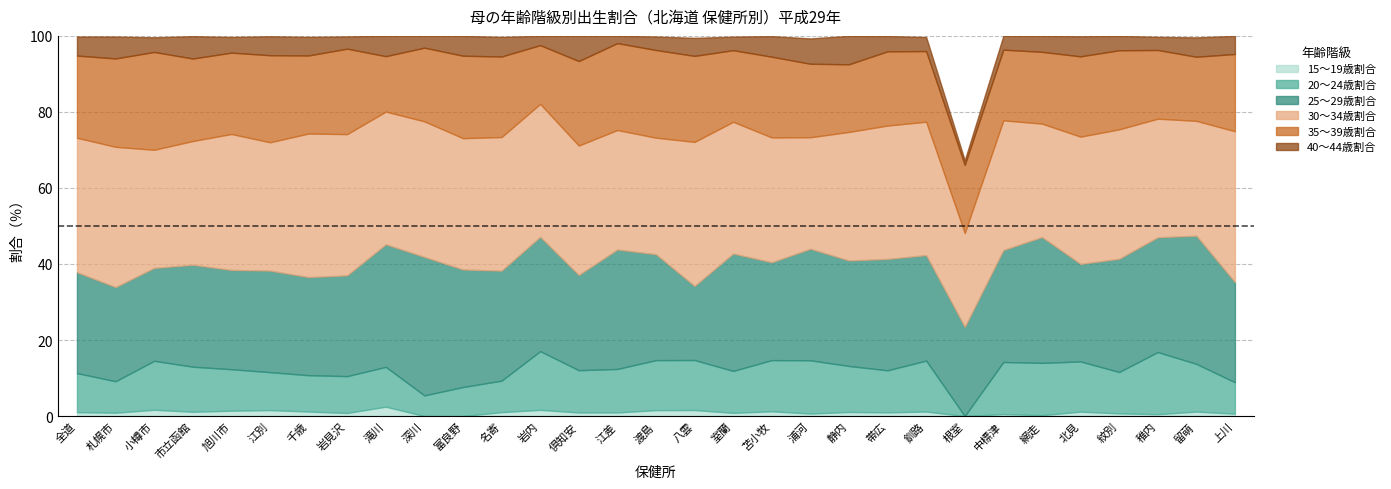

Which series has the widest spread of values?

25～29歳割合